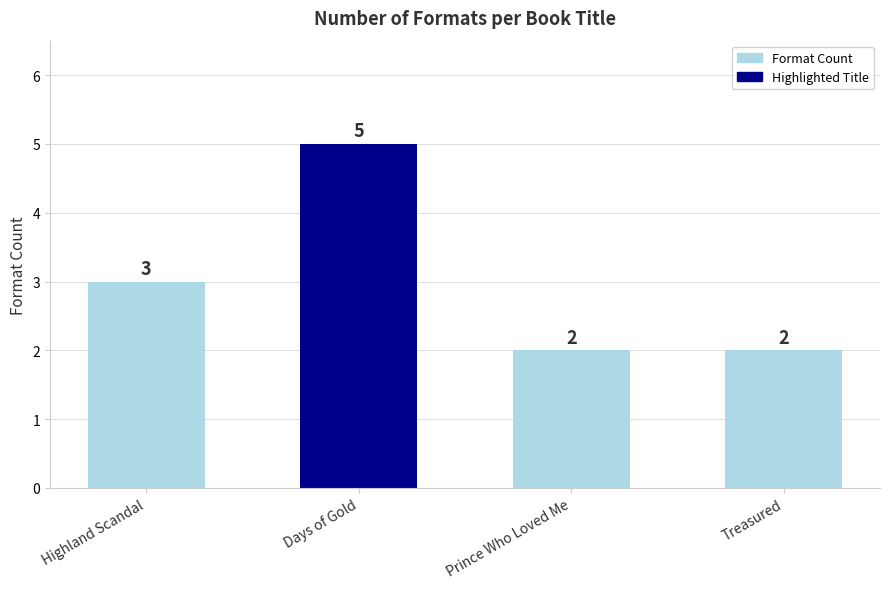

At which category does the chart reach its peak across all series?

Days of Gold